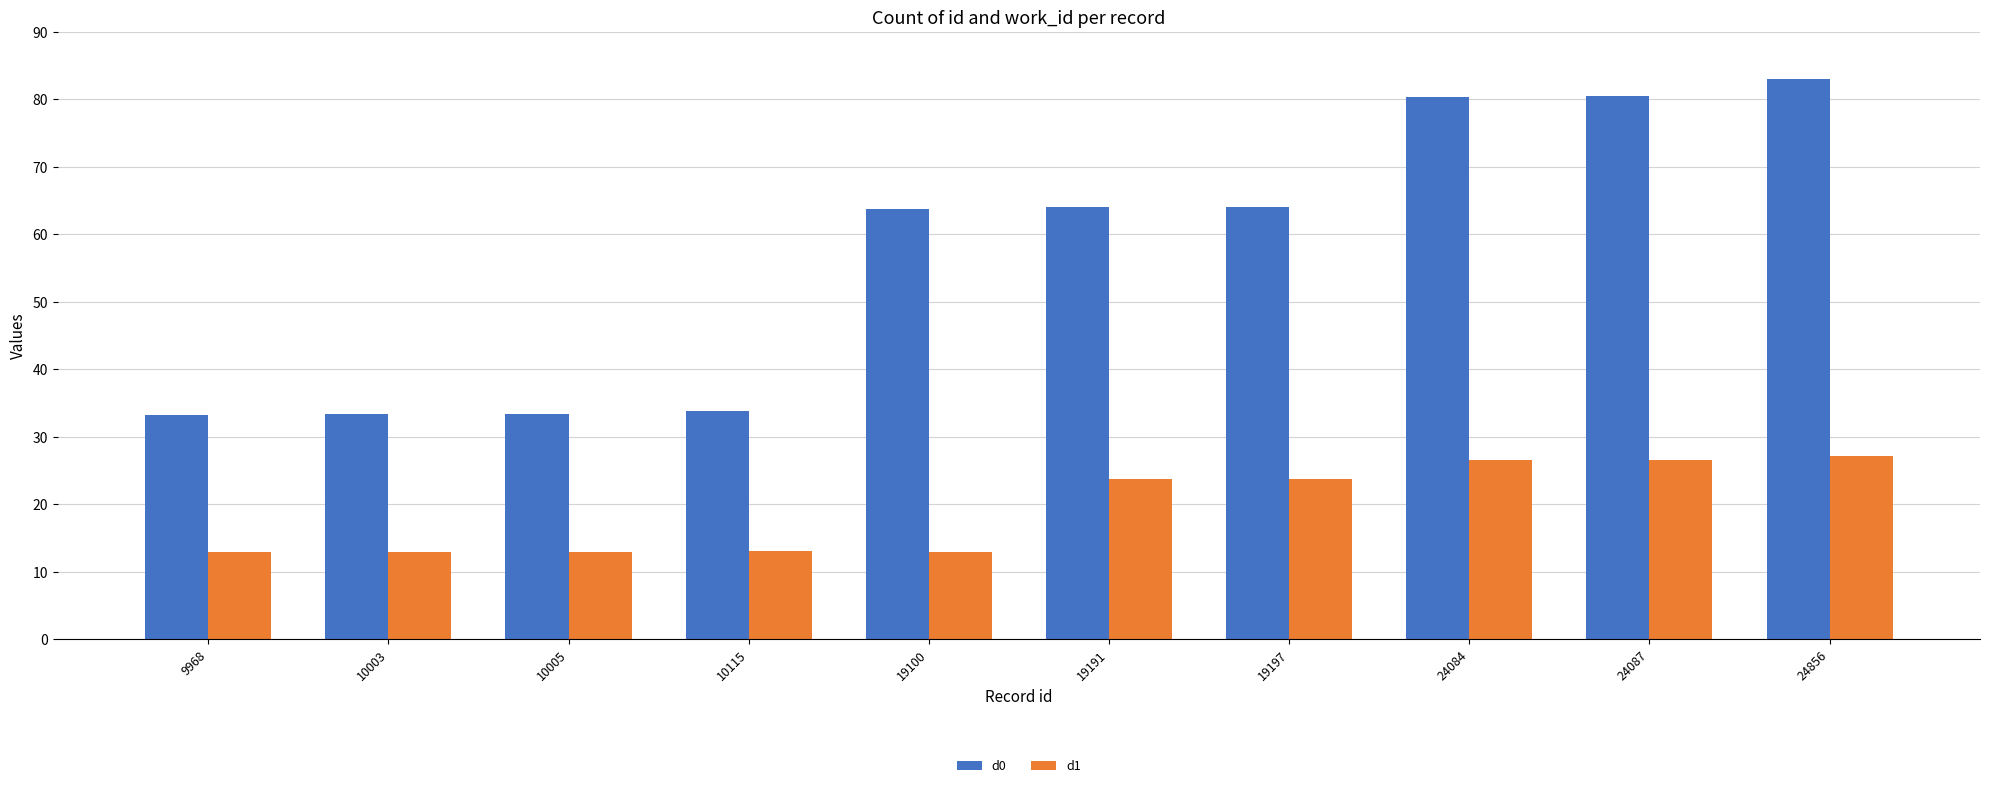

The d1 series shows 13.1 at 10115. True or false?

True